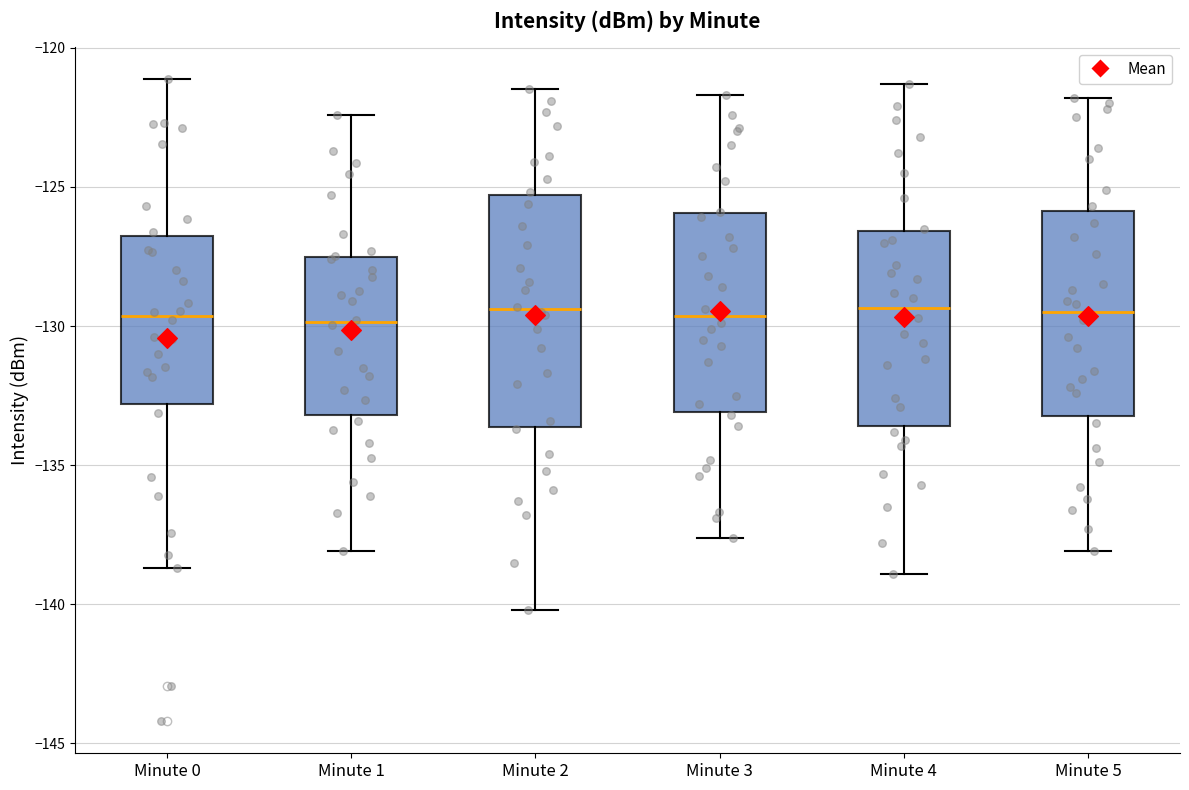

Reading left to right, read every box against the y-axis: the position of its median line, the range the box covers, and the ends of its whiskers. The values are not printed on the chart, so give them approximately, as read against the axis.

Minute 0: median -129.5, box -133.0 to -127.0, whiskers -138.5 to -121.0
Minute 1: median -130.0, box -133.0 to -127.5, whiskers -138.0 to -122.5
Minute 2: median -129.5, box -133.5 to -125.5, whiskers -140.0 to -121.5
Minute 3: median -129.5, box -133.0 to -126.0, whiskers -137.5 to -121.5
Minute 4: median -129.5, box -133.5 to -126.5, whiskers -139.0 to -121.5
Minute 5: median -129.5, box -133.0 to -126.0, whiskers -138.0 to -122.0